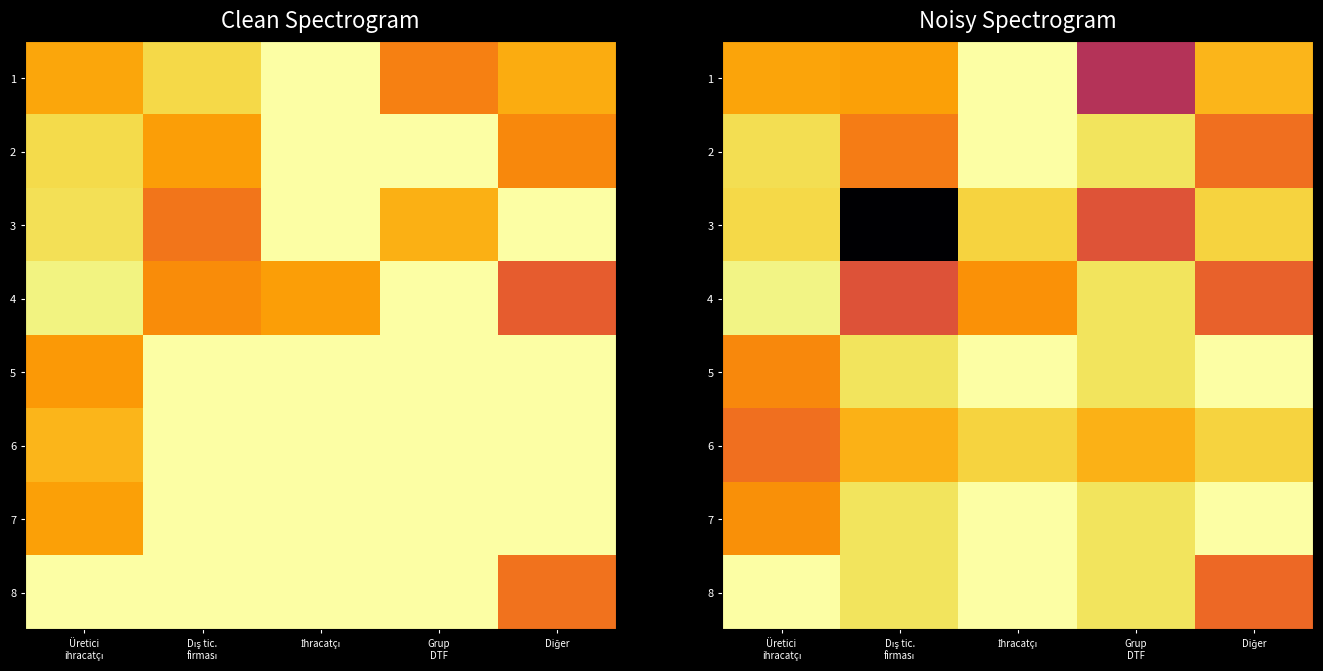

What is the average value of the 4 series?

83.7